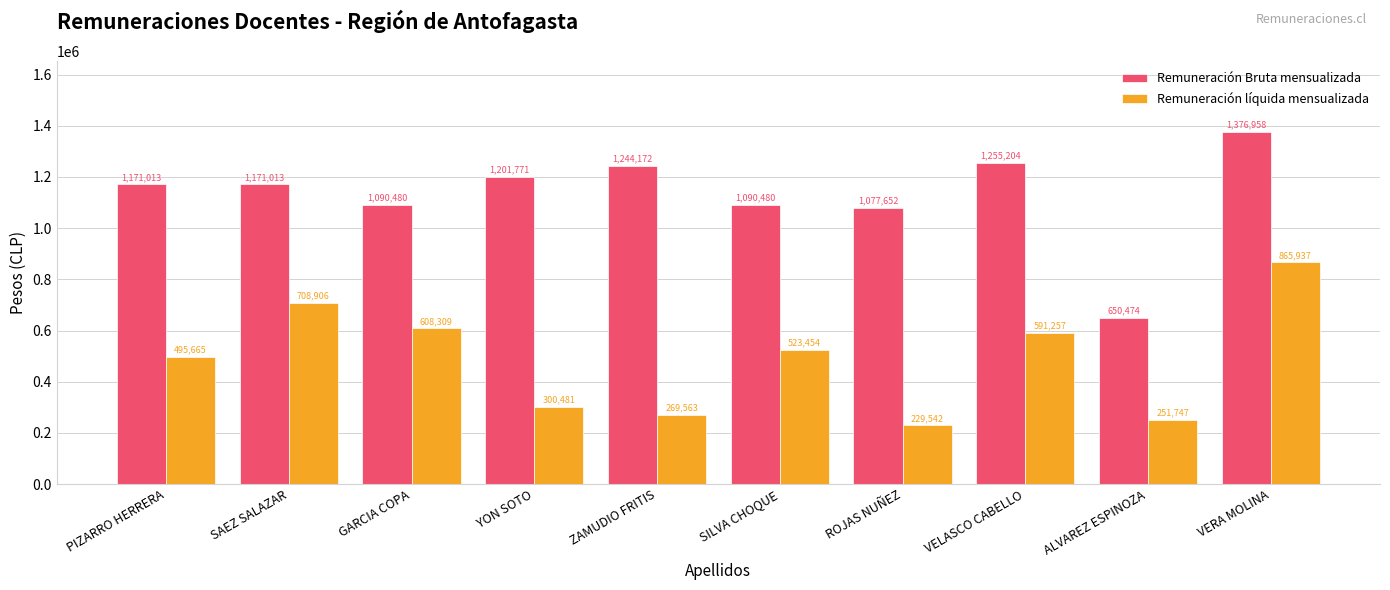

How many distinct data groups are displayed?

2